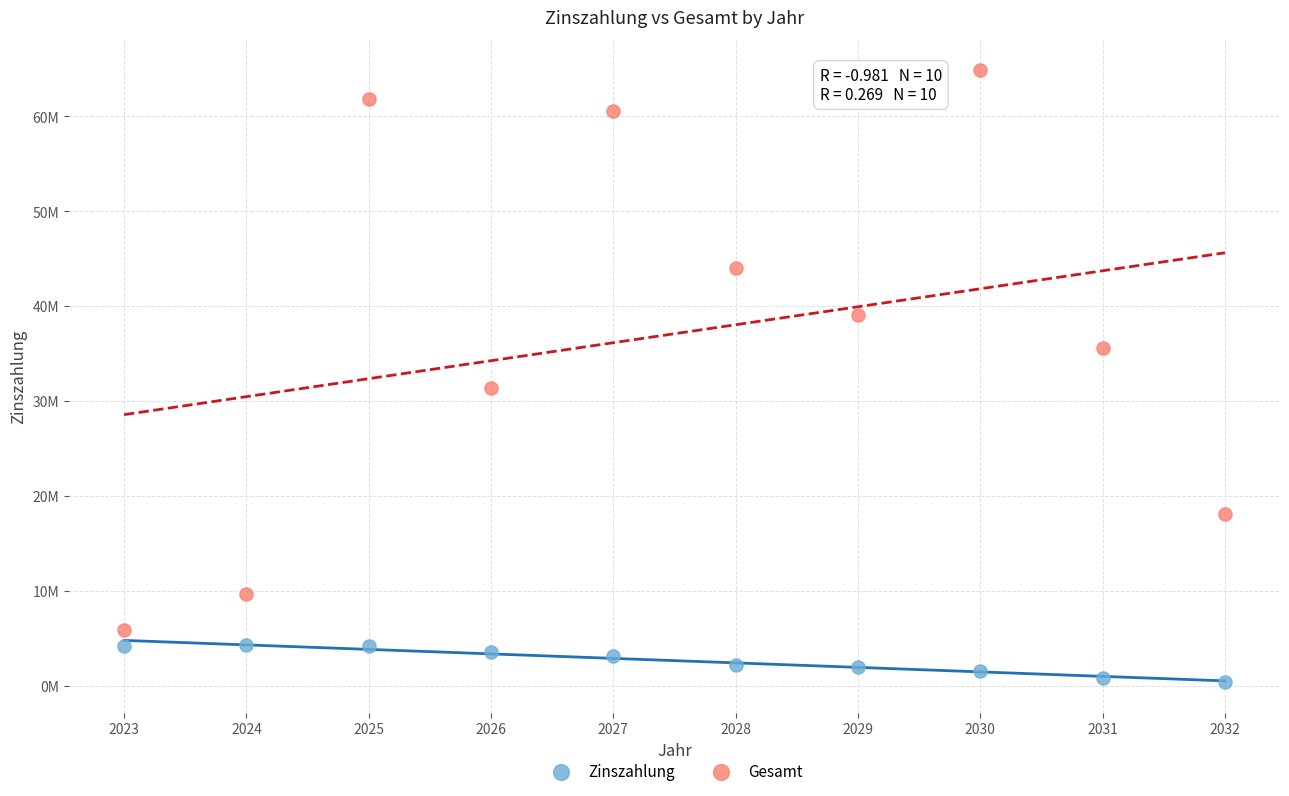

Which series reaches the maximum Y coordinate?

Gesamt